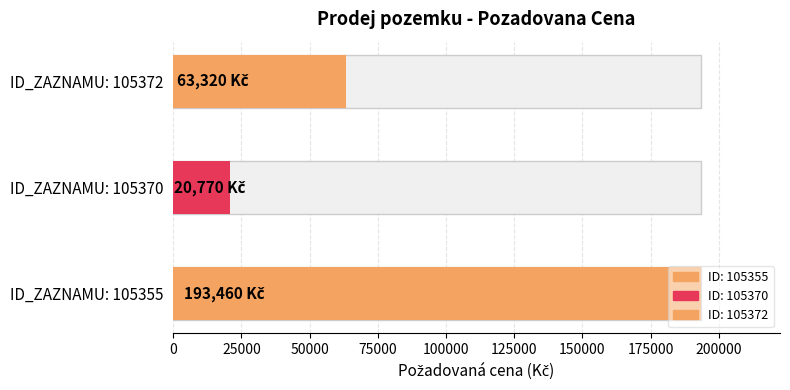

Reading left to right, transcribe all the data shown in this chart.

193460	20770	63320